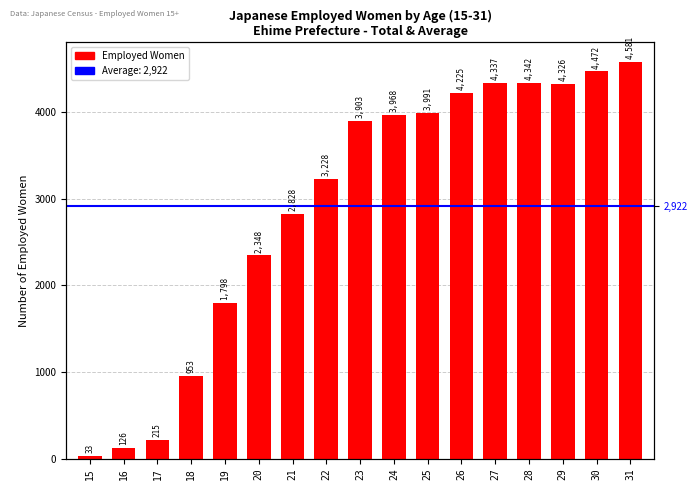

What is the sum of the values at 21 and 18?

3781